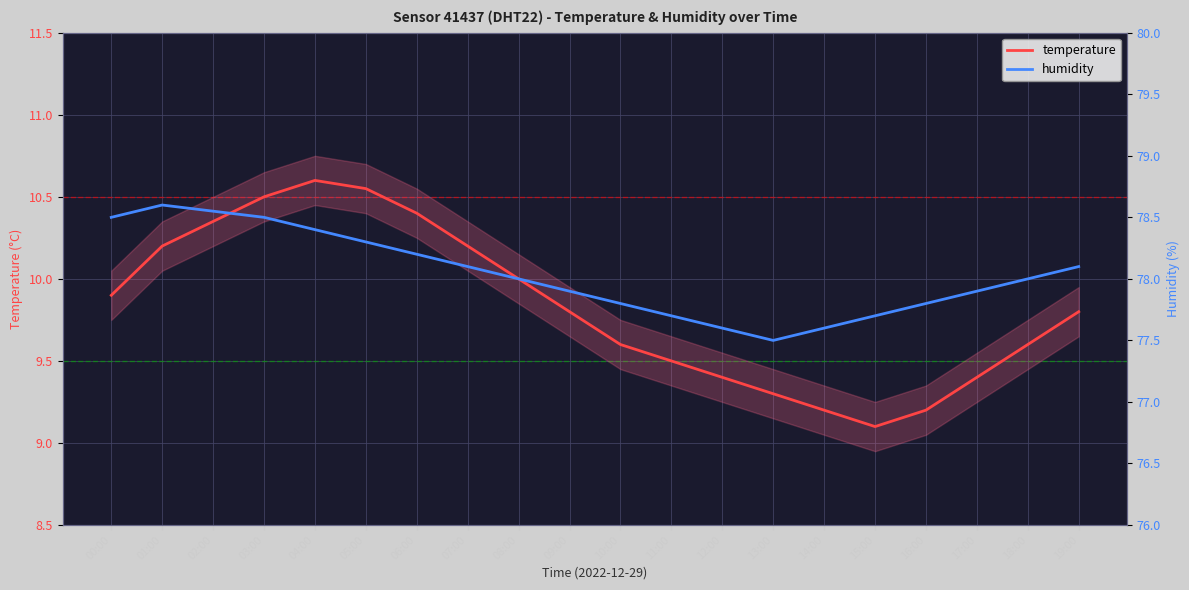

What is the label of the 18th point from the right?

02:00